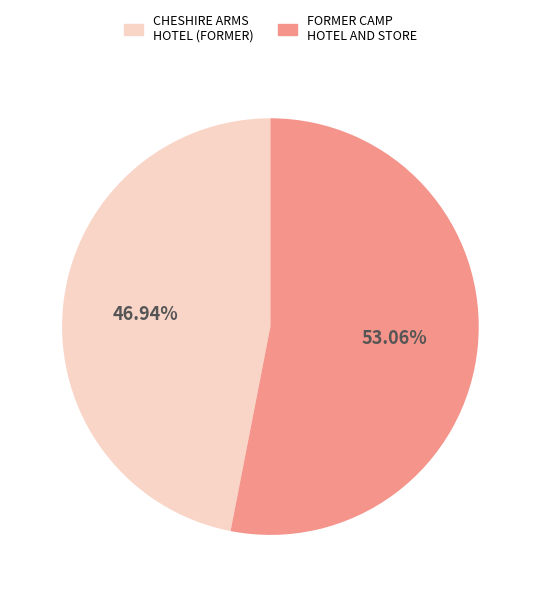

How many slices are in this pie chart?

2